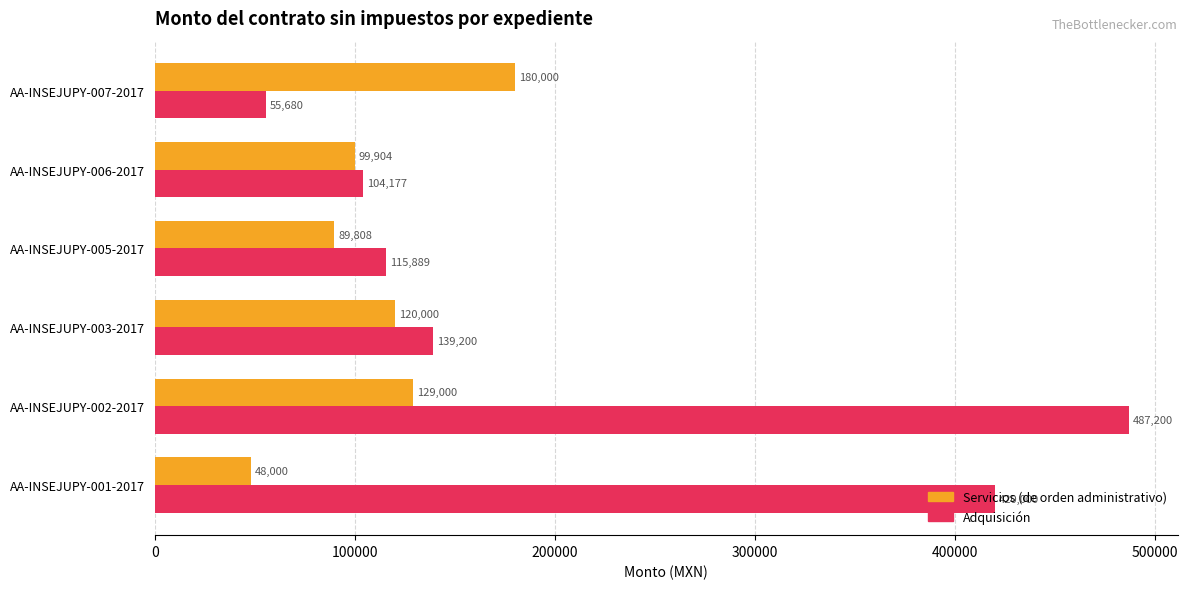

What is the difference between the maximum and minimum values in the Servicios (de orden administrativo) series?

132000.0